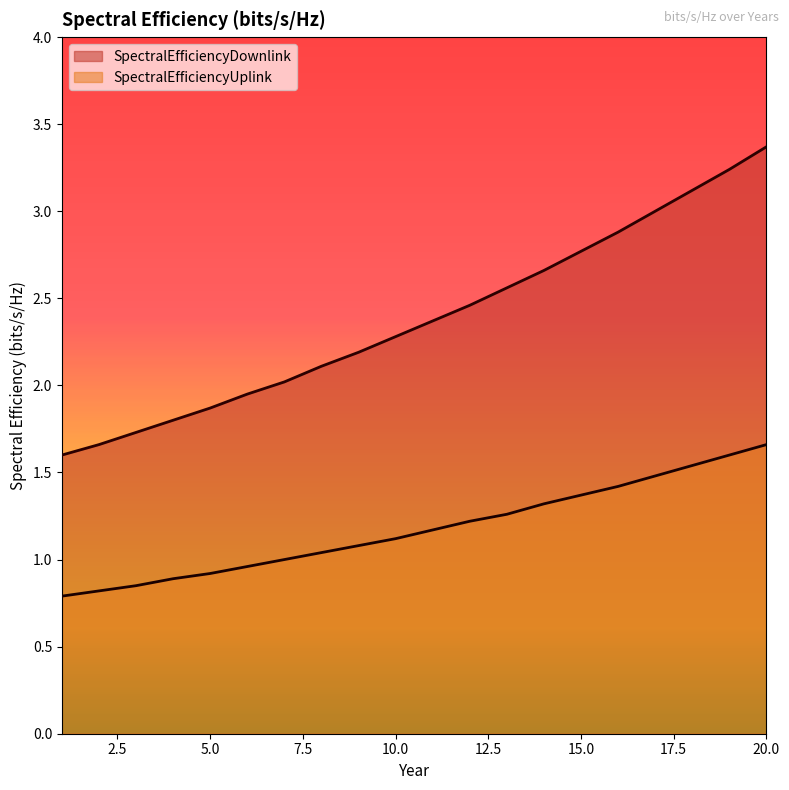

What is the value of the SpectralEfficiencyDownlink point at the 3rd from the left?

1.7